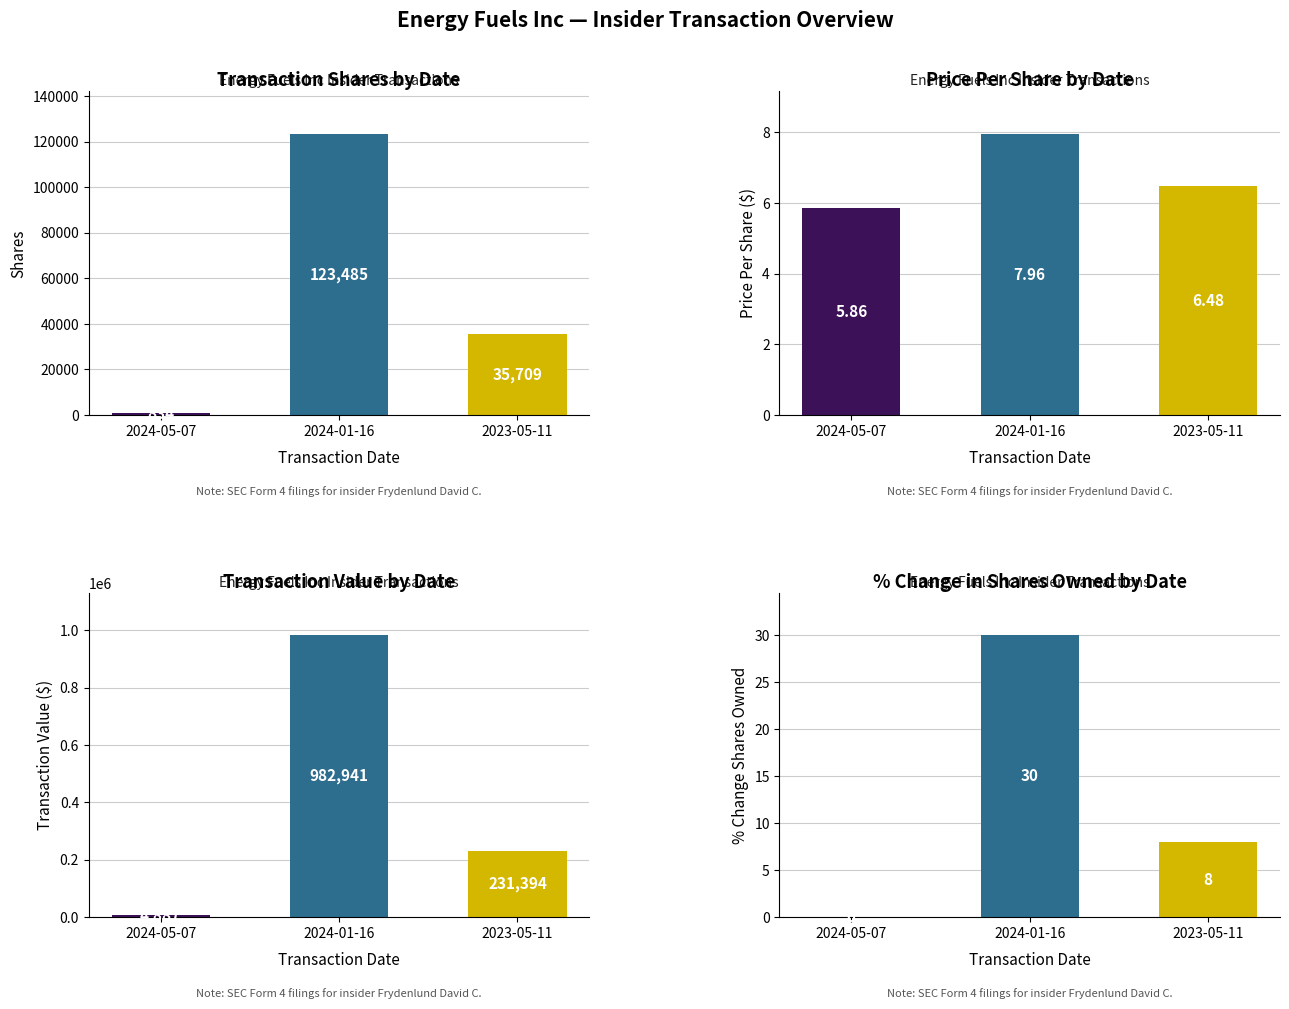

Reading left to right, what are all the values shown in this chart?

transactionShares: 834.0	123485.0	35709.0
transactionPricePerShare: 5.9	8.0	6.5
transactionValue: 4887.0	982941.0	231394.0
pctchgSharesOwned: 0.0	30.0	8.0